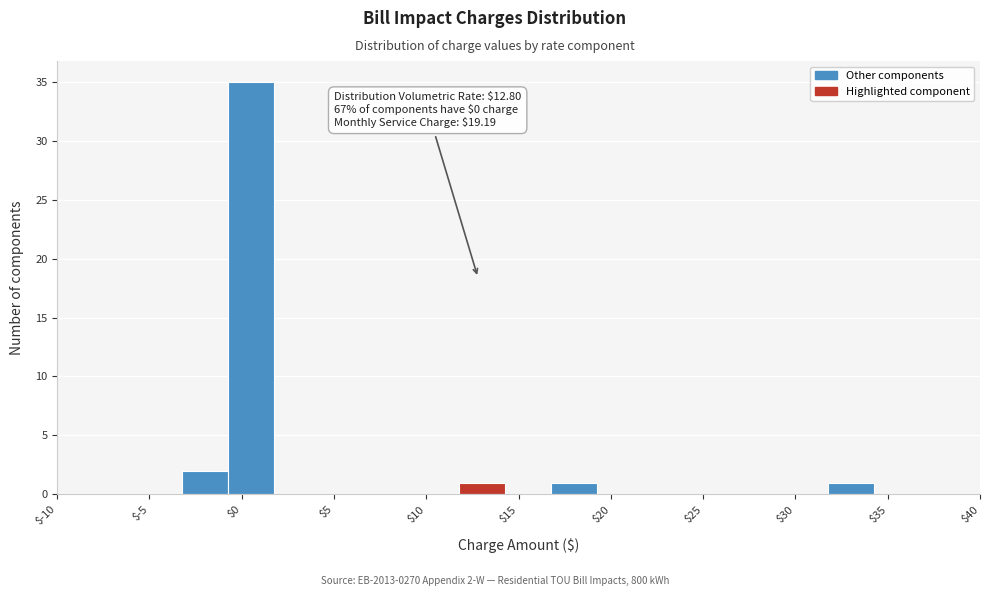

Over which range of the x-axis is the bar tallest?

-0.5 to 2.0